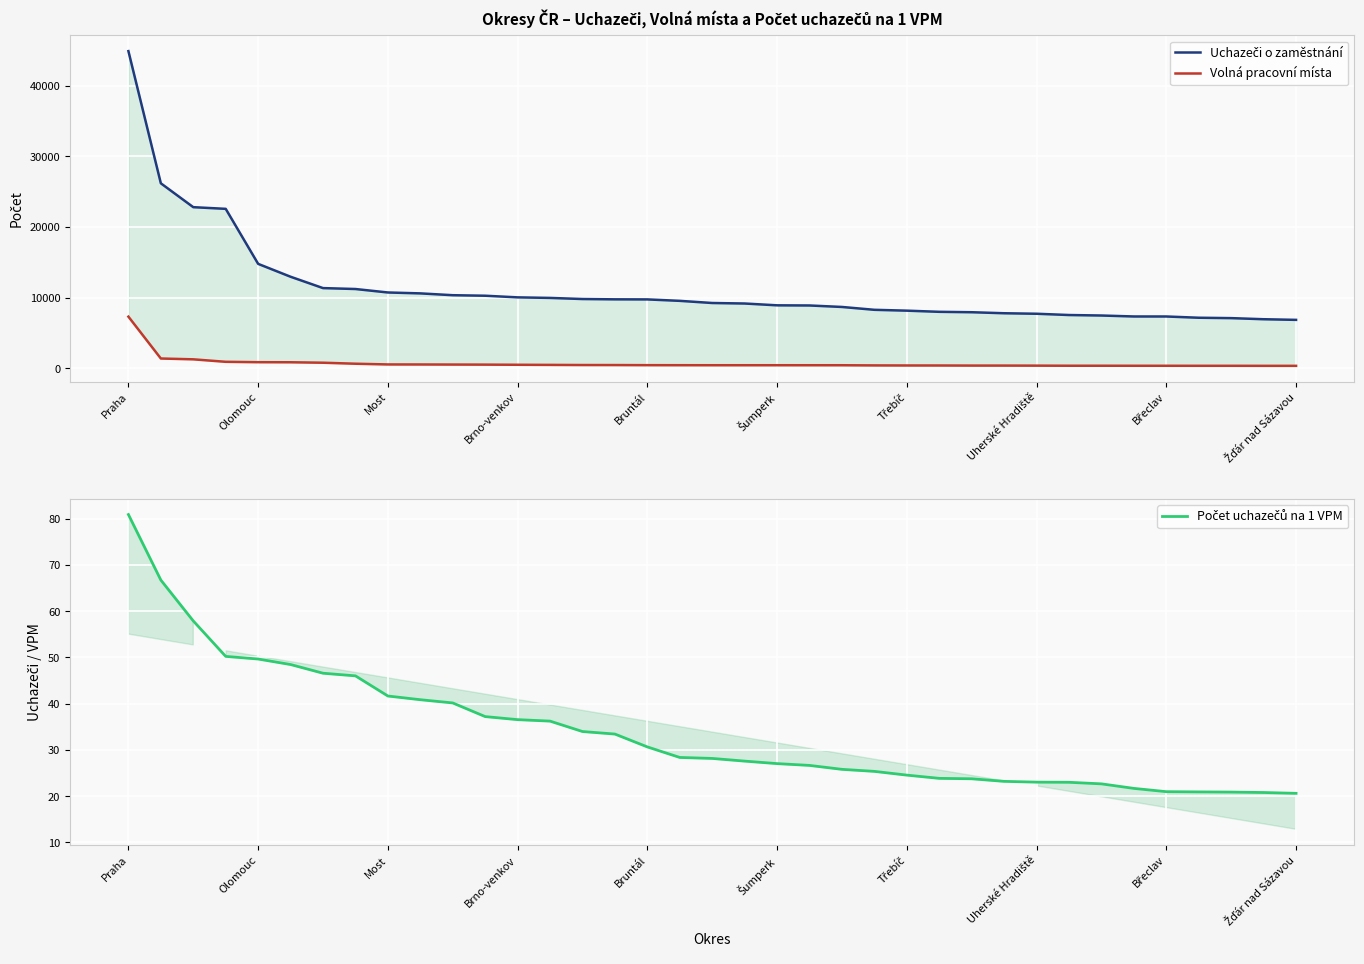

The Uchazeči o zaměstnání series shows 13337.6 at 15. True or false?

False